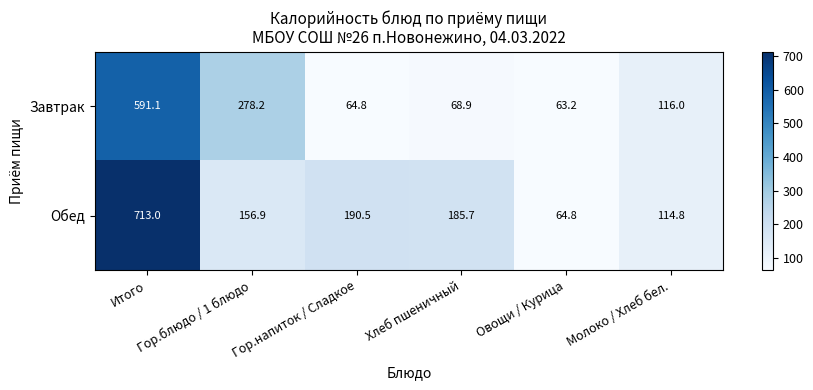

What is the minimum value shown in the chart?

63.2